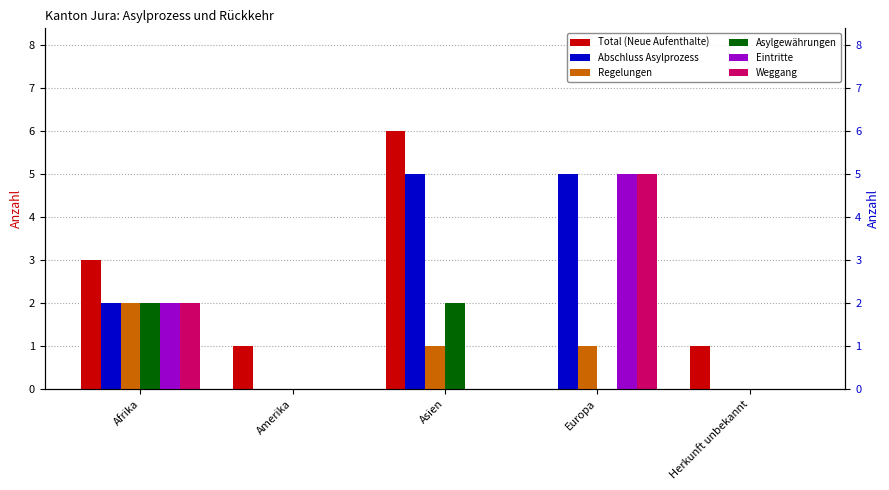

At which category does the chart reach its peak across all series?

Asien